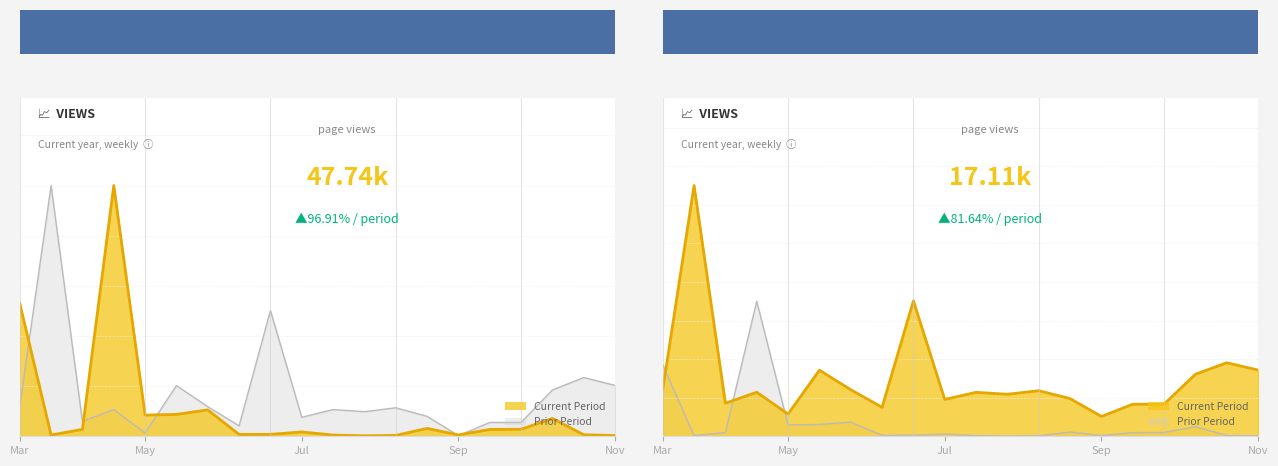

At which category does the chart reach its minimum across all series?

12